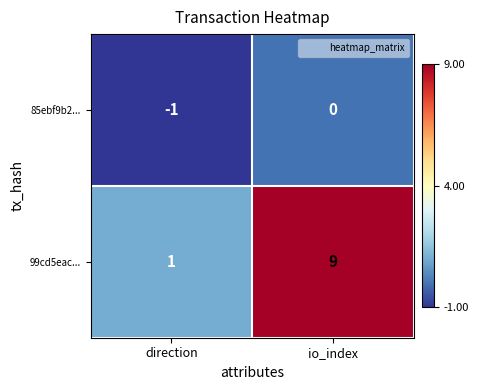

Which series has the largest range (max minus min)?

99cd5eac...